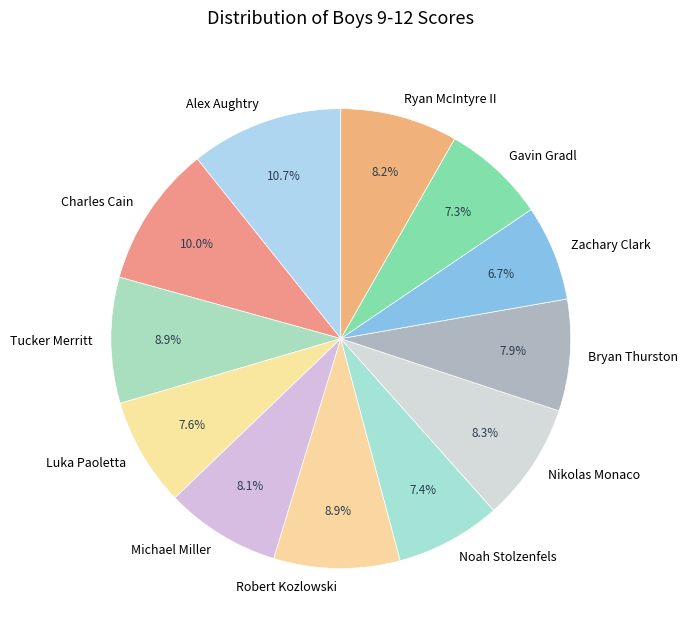

What is the largest slice in the pie chart?

Alex Aughtry